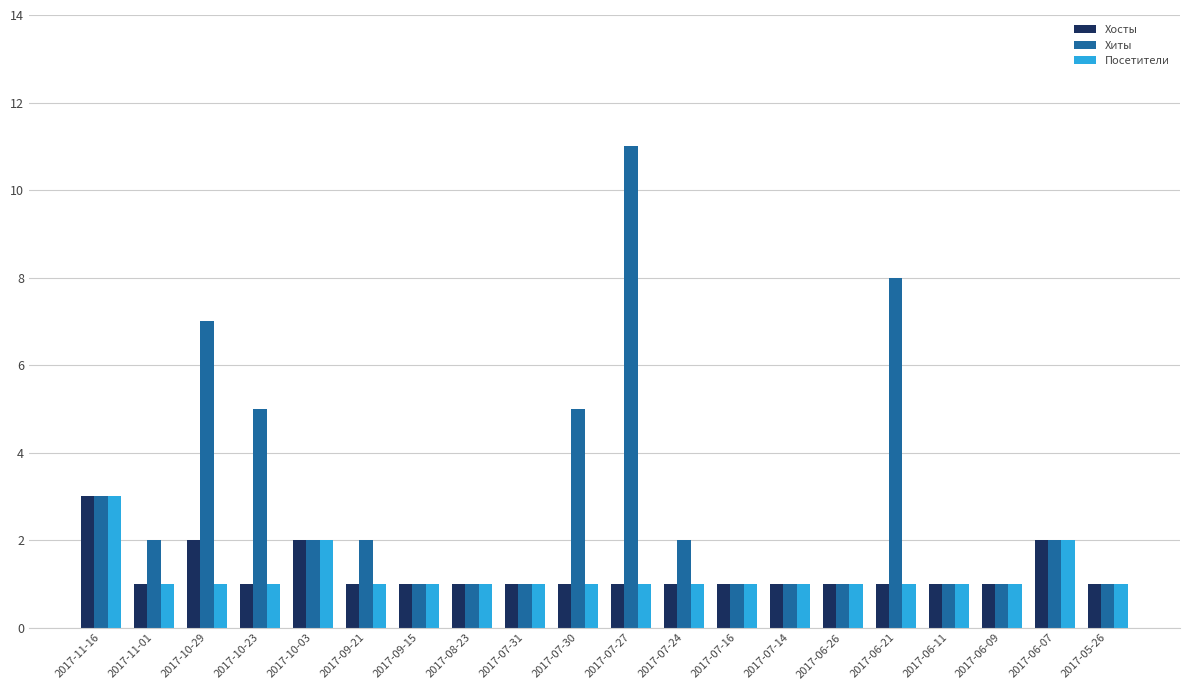

Reading left to right, extract all data points from this chart.

Хосты: 3	1	2	1	2	1	1	1	1	1	1	1	1	1	1	1	1	1	2	1
Хиты: 3	2	7	5	2	2	1	1	1	5	11	2	1	1	1	8	1	1	2	1
Посетители: 3	1	1	1	2	1	1	1	1	1	1	1	1	1	1	1	1	1	2	1